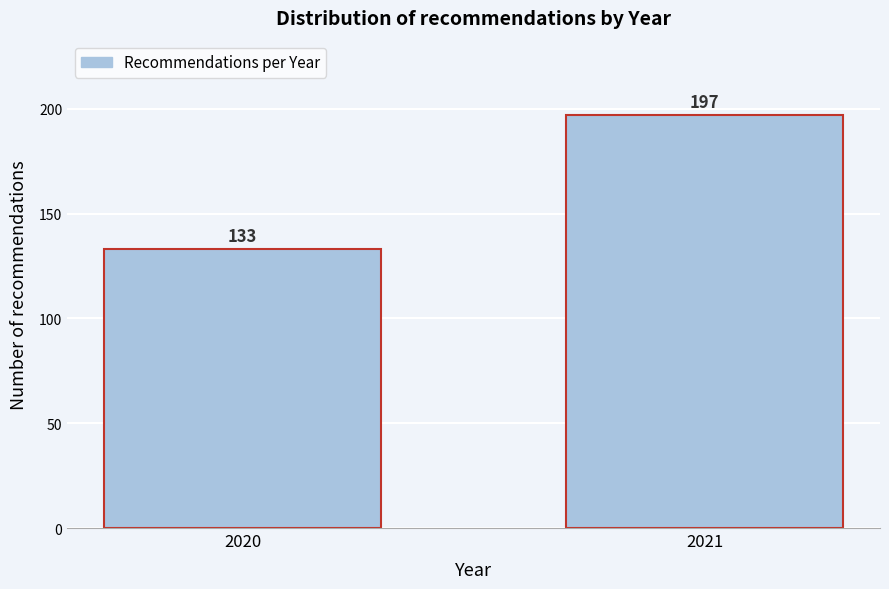

Reading left to right, extract all data points from this chart.

2020=133	2021=197